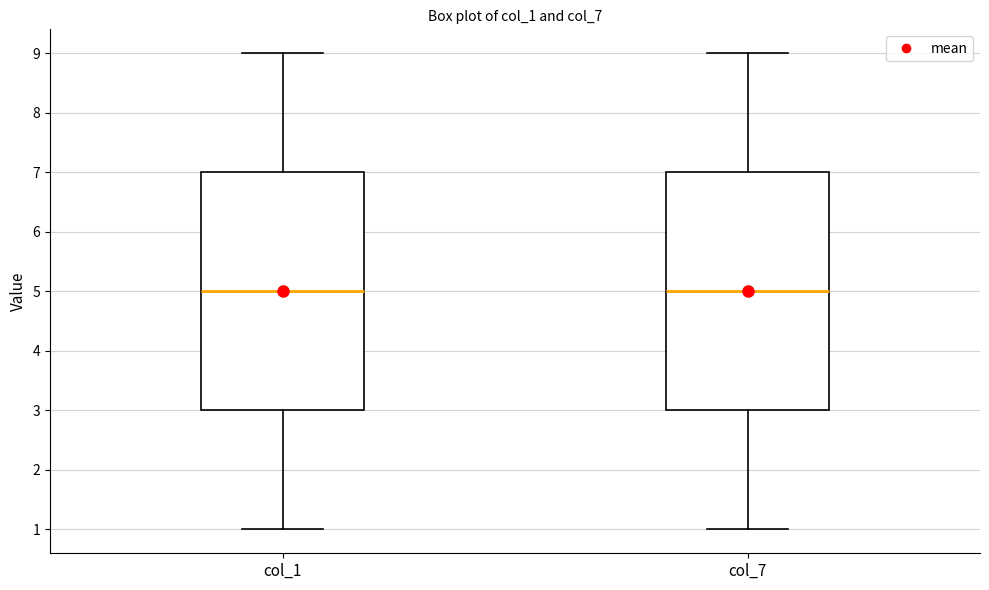

Reading left to right, read every box against the y-axis: the position of its median line, the range the box covers, and the ends of its whiskers. The values are not printed on the chart, so give them approximately, as read against the axis.

col_1: median 5, box 3 to 7, whiskers 1 to 9
col_7: median 5, box 3 to 7, whiskers 1 to 9